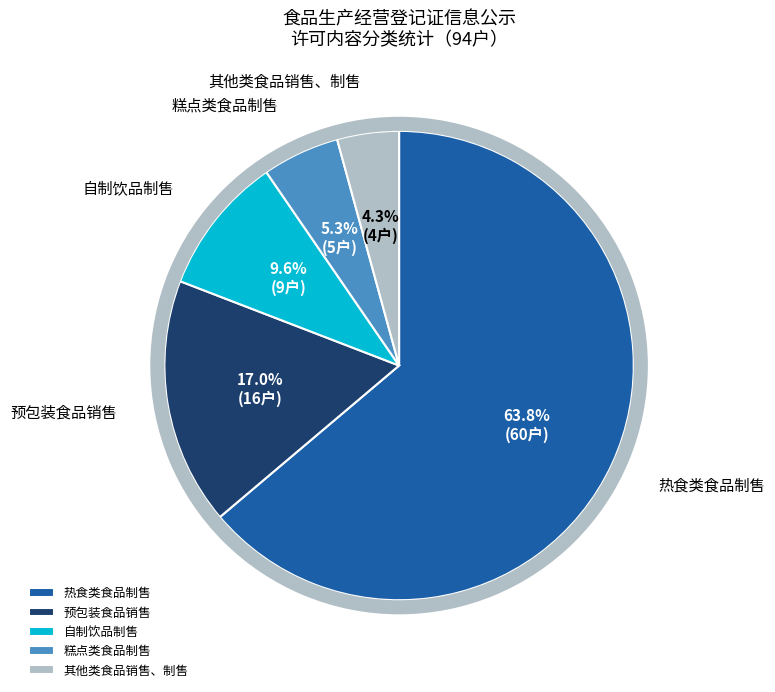

What is the ratio of the value at 预包装食品销售 to the value at 糕点类食品制售?

3.2